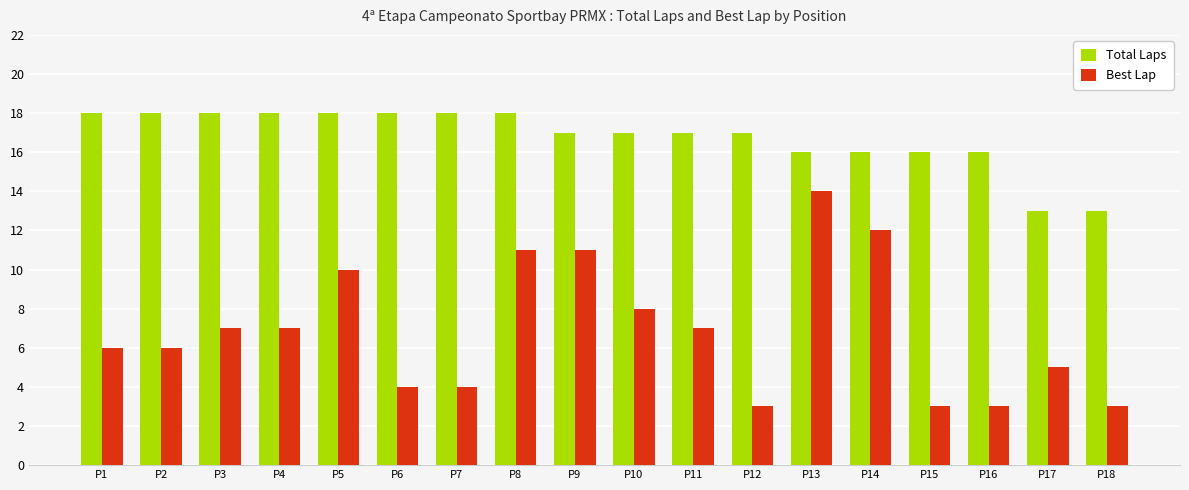

What is the maximum value shown in the chart?

18